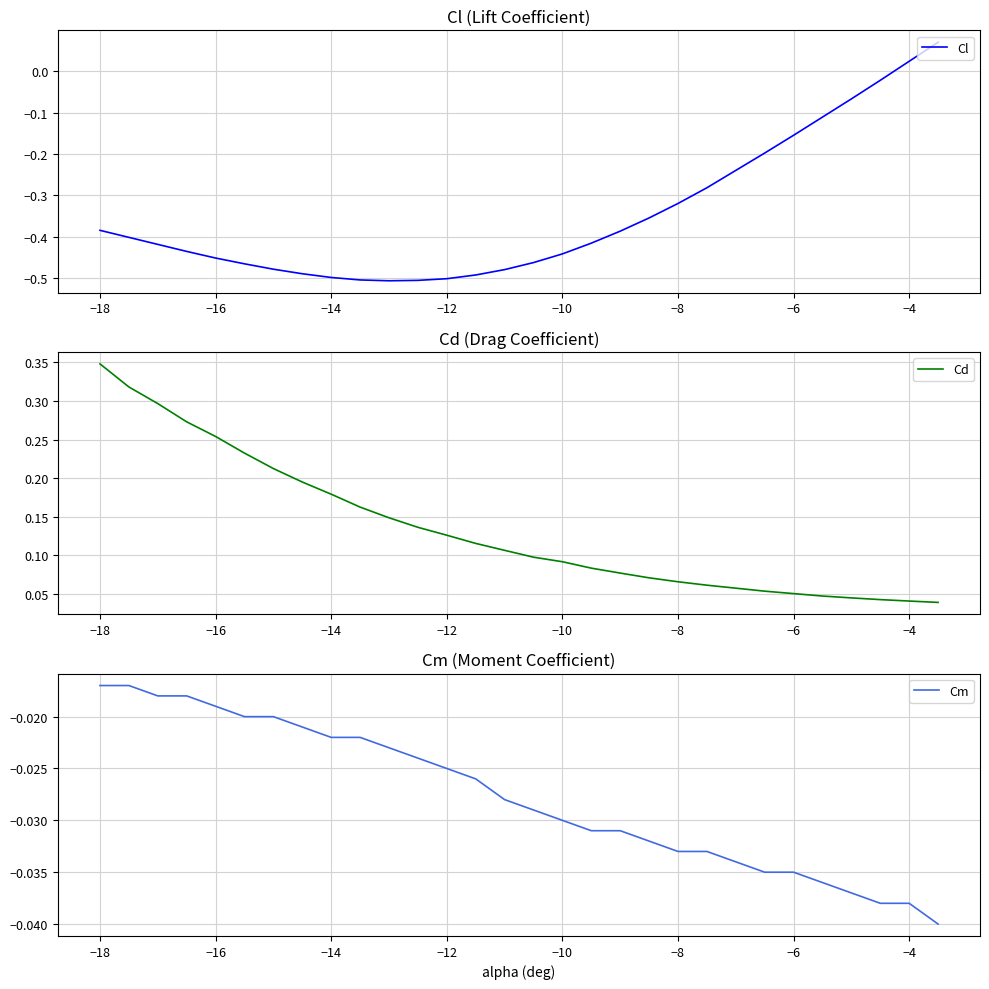

At which label does Cl first exceed 0?

−4